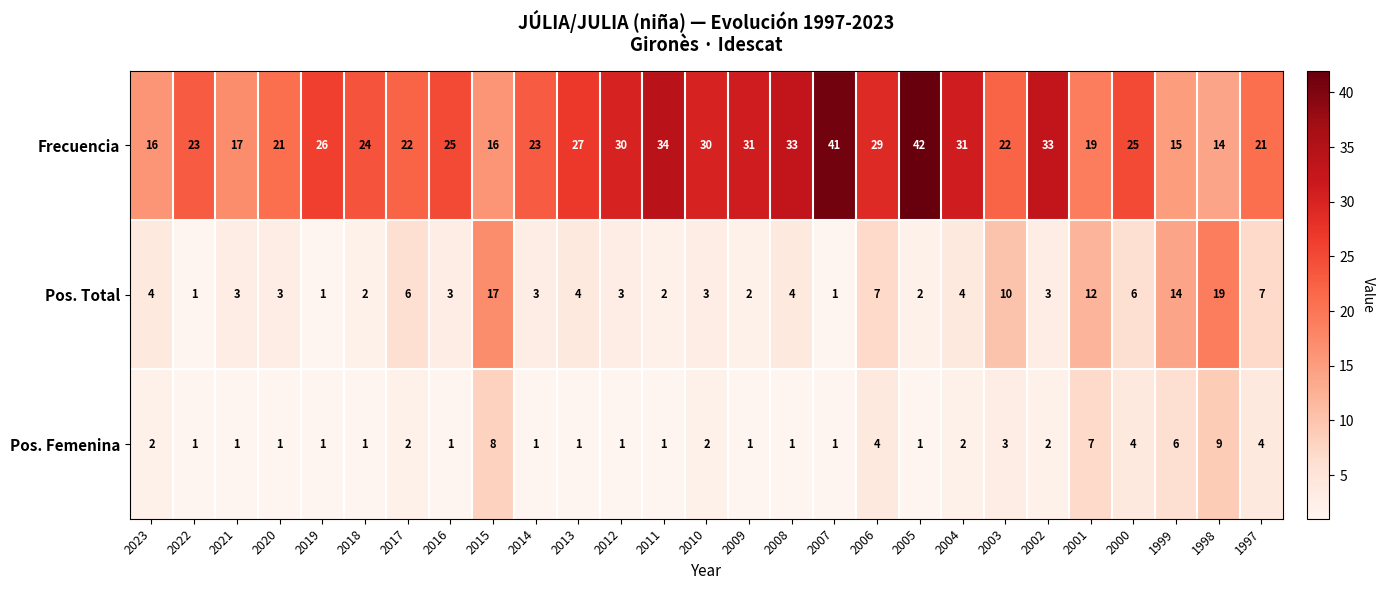

Which series has the widest spread of values?

Frecuencia